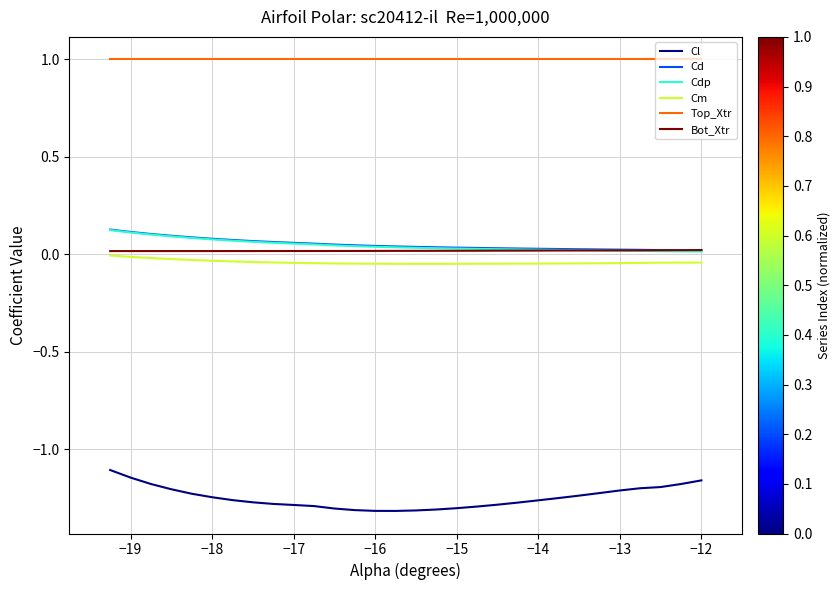

Which series has the widest spread of values?

Cl